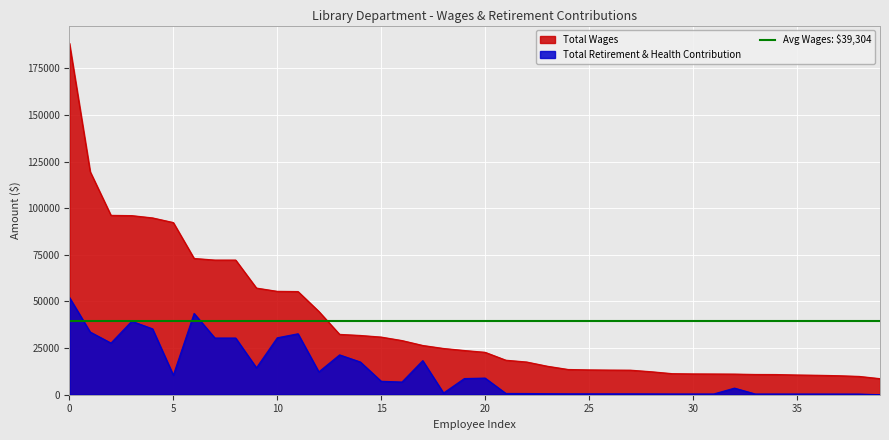

What is the label of the 22nd point from the right?

18